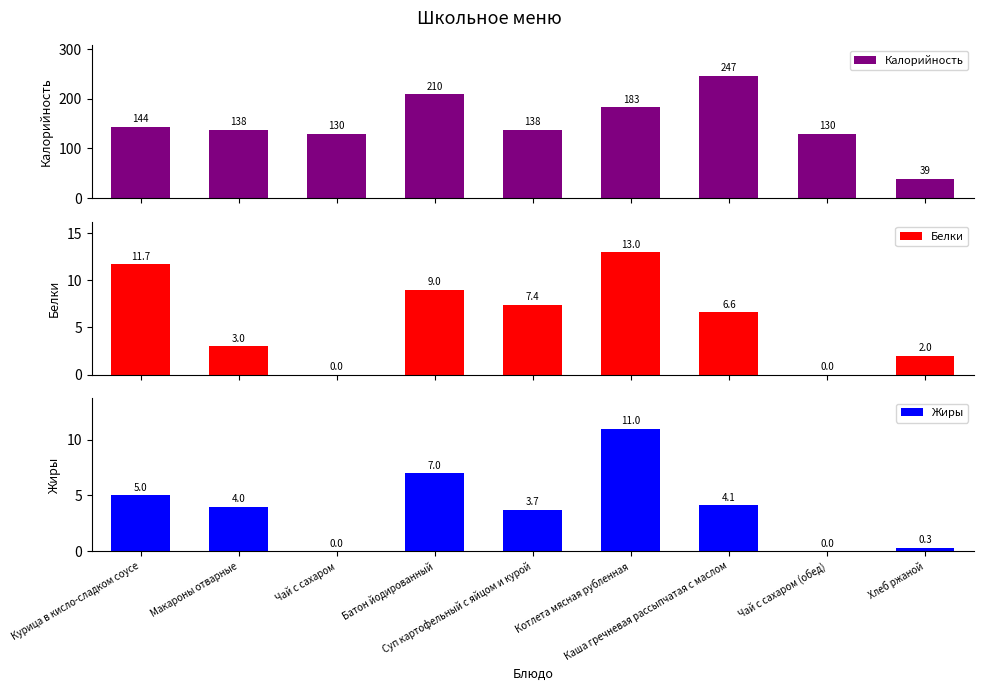

How many positive values does the Жиры series have?

7